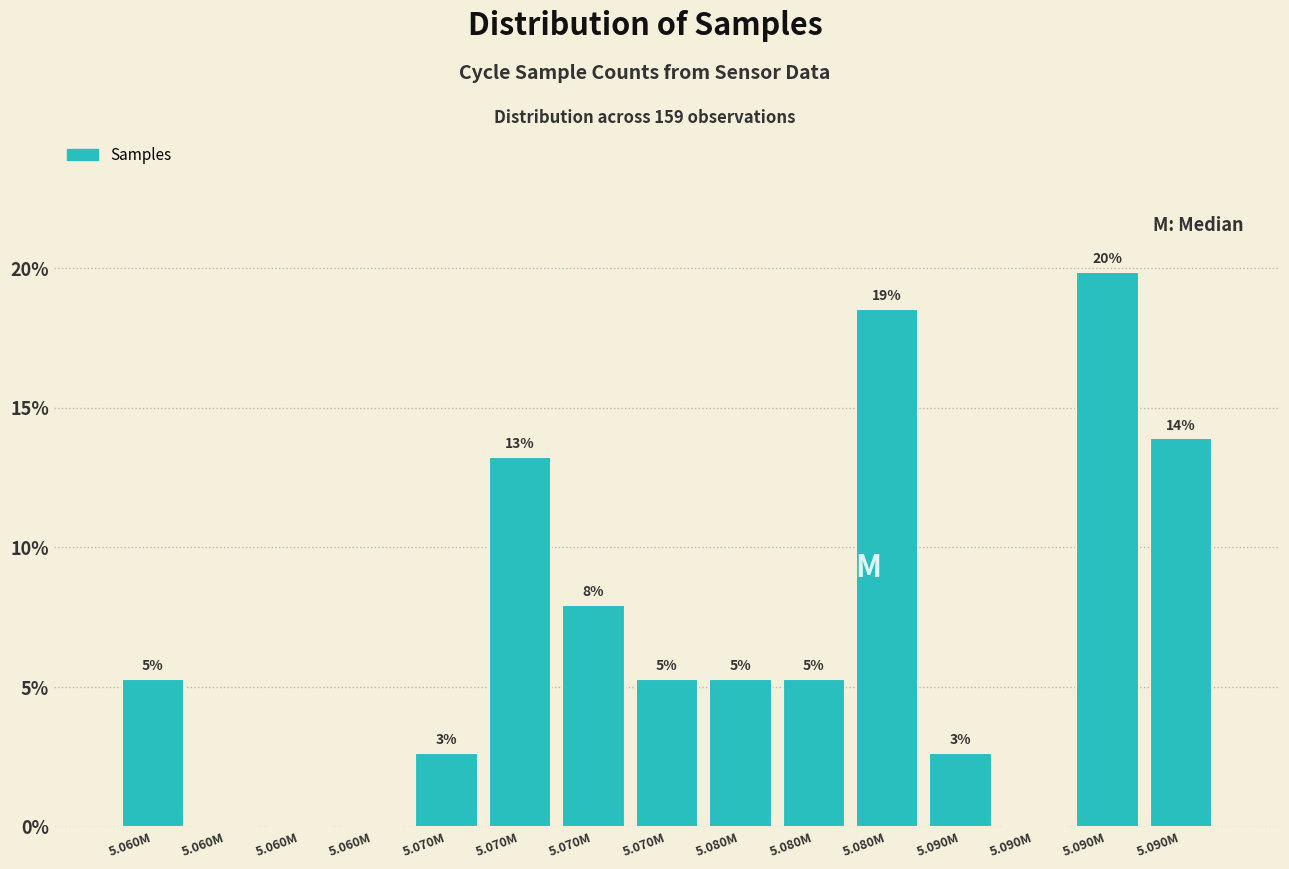

Are the bars horizontal?

No